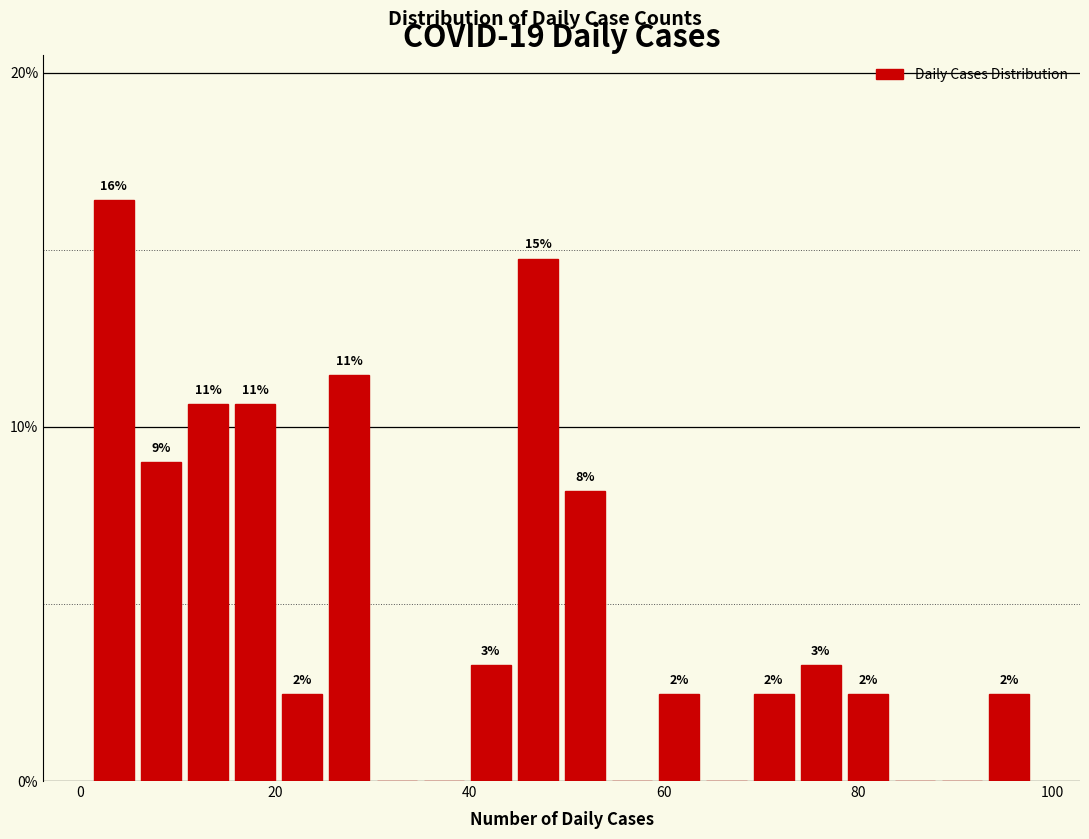

Read against the x-axis, roughly where is the centre of the tallest bar?

4